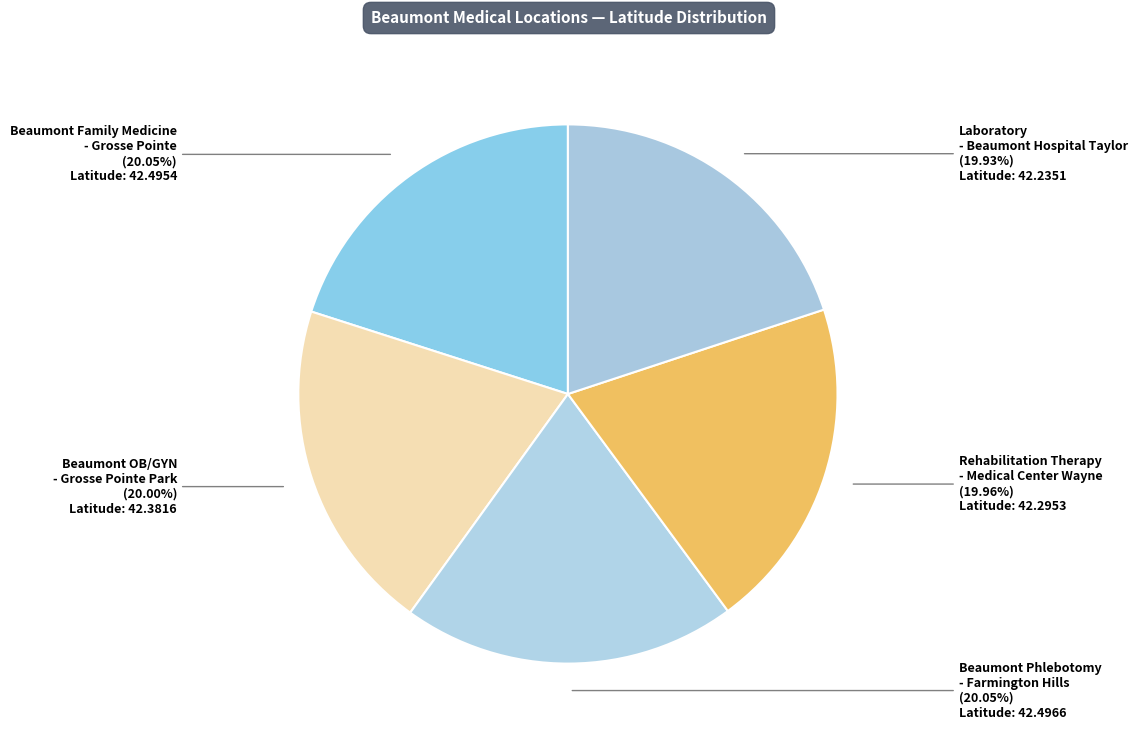

Which category has the biggest portion of the pie?

Beaumont Phlebotomy
- Farmington Hills